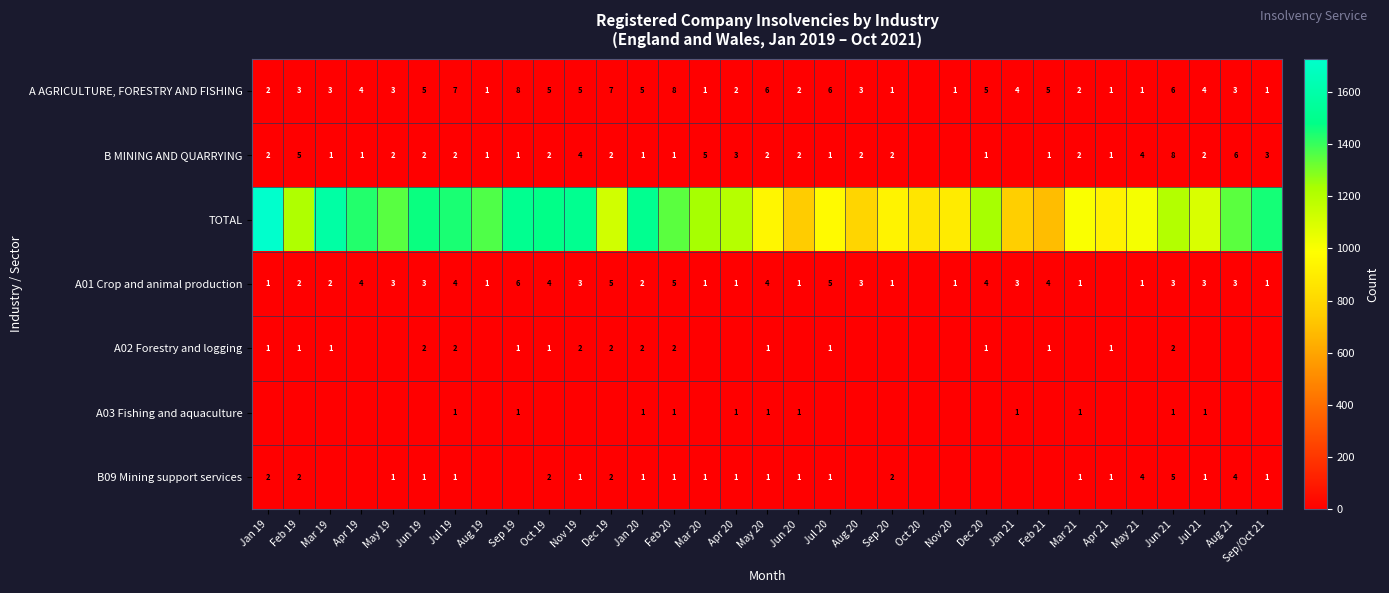

Is it true that B MINING AND QUARRYING equals 2 at Sep/Oct 21?

False